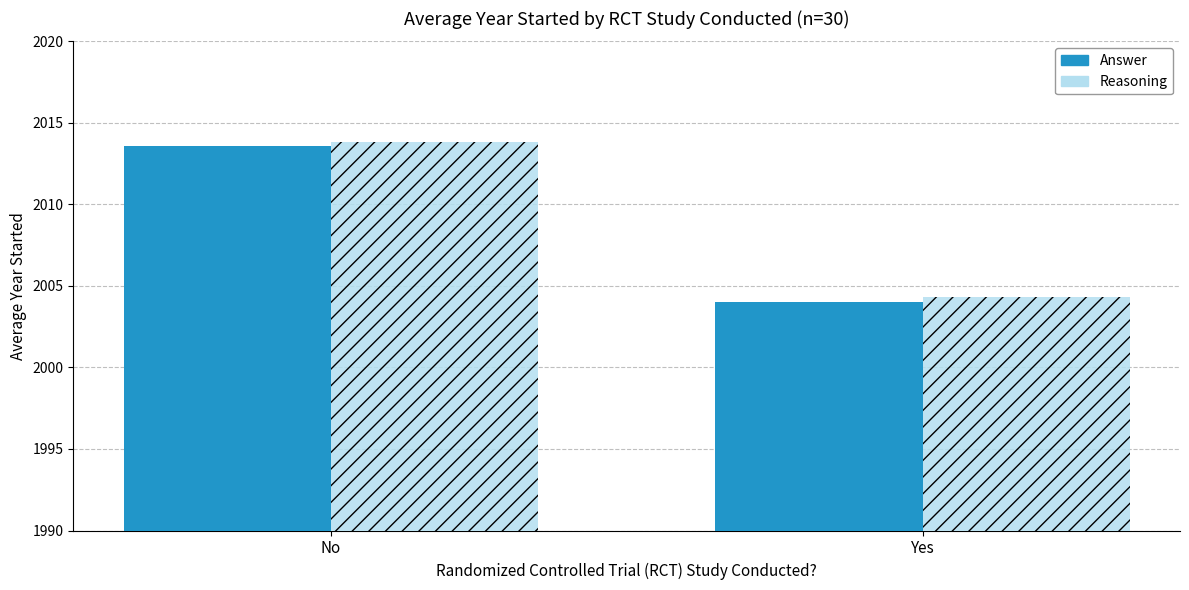

What is the label of the 2nd bar from the right?

No